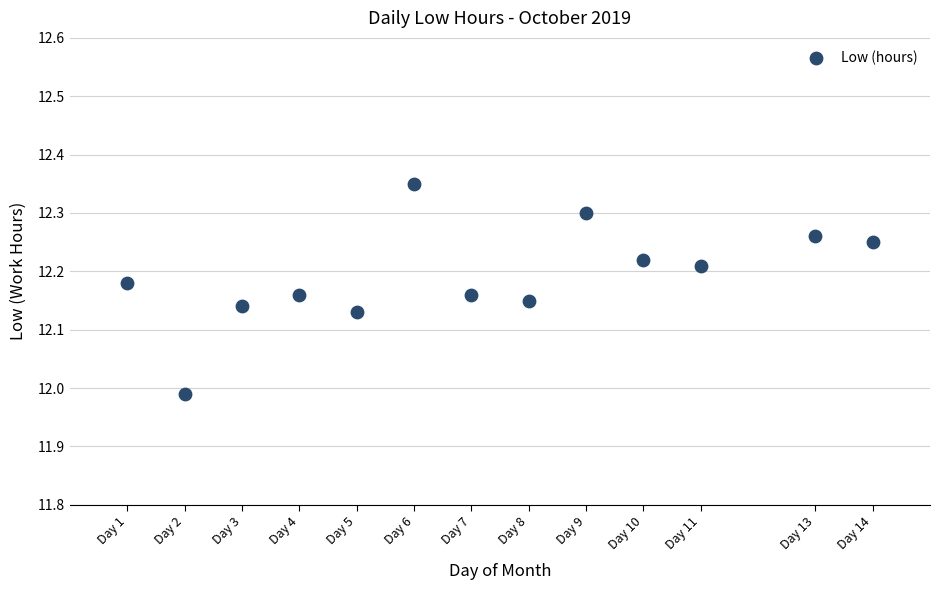

What is the range of Y values (max minus min)?

0.4